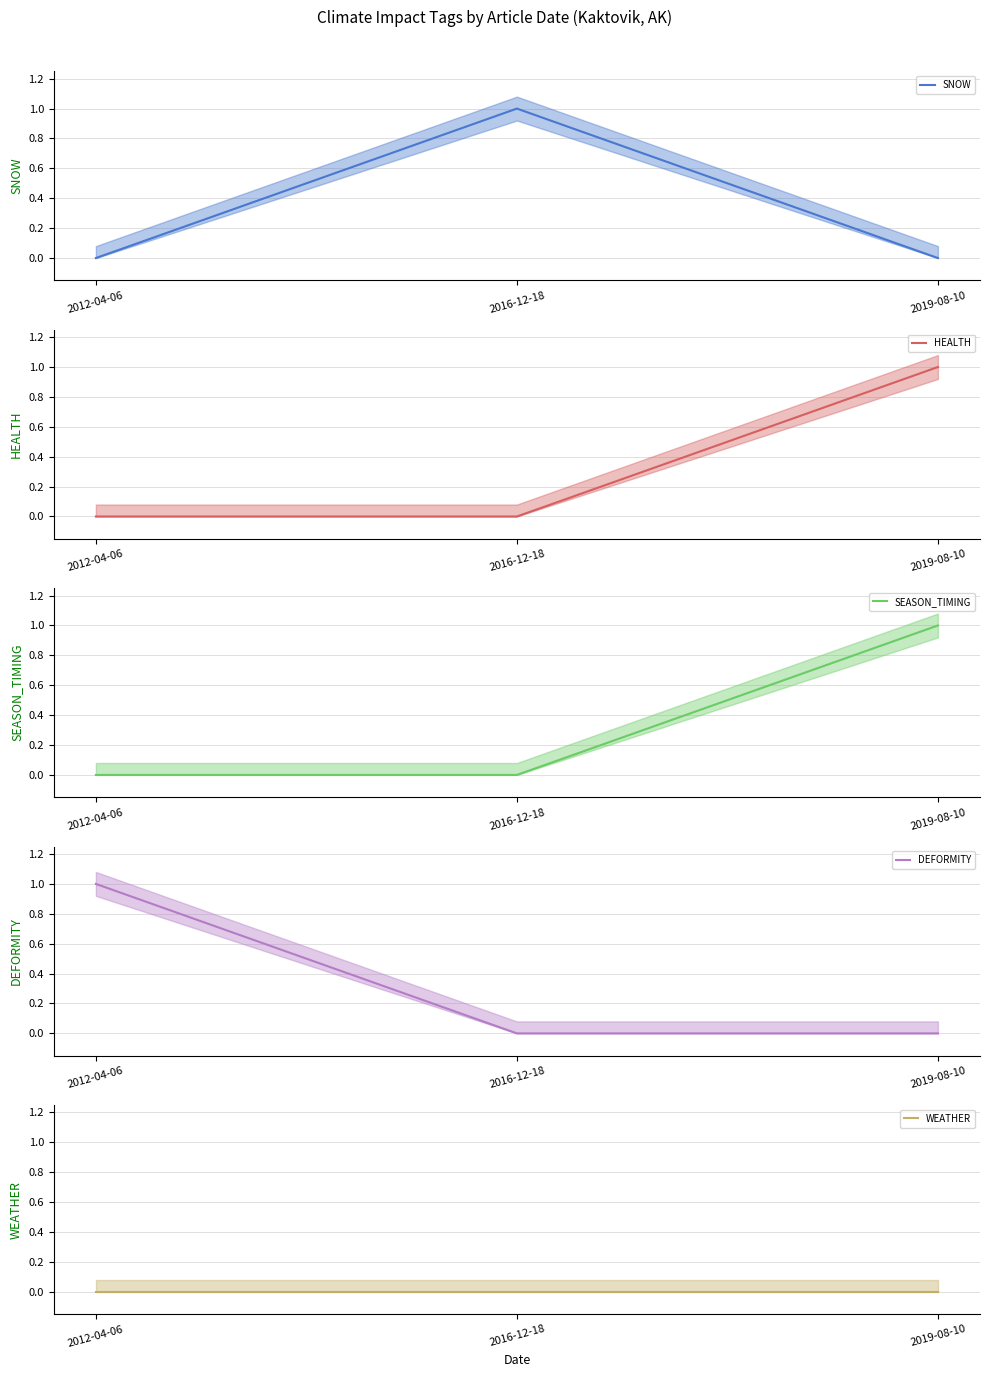

What position from the right is 2012-04-06?

3